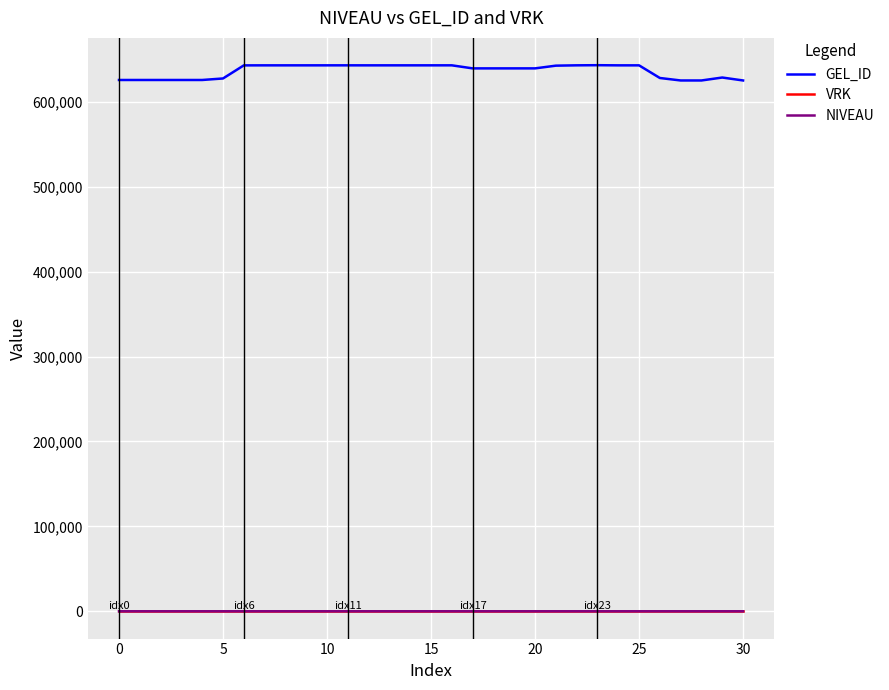

What is the highest value of the GEL_ID series?

643215